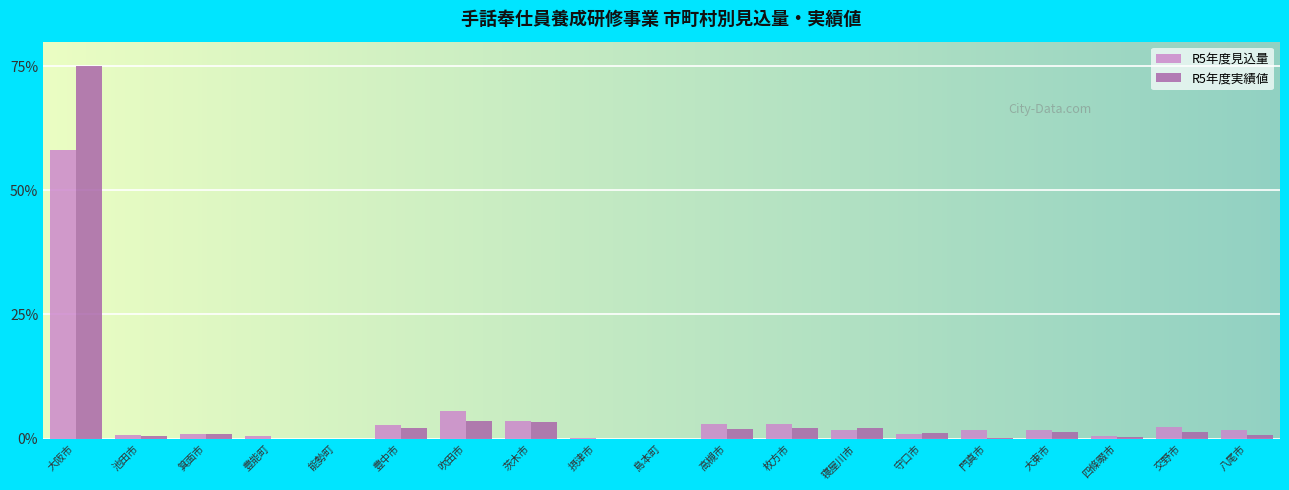

Is it true that R5年度実績値 equals -42.4 at 島本町?

False